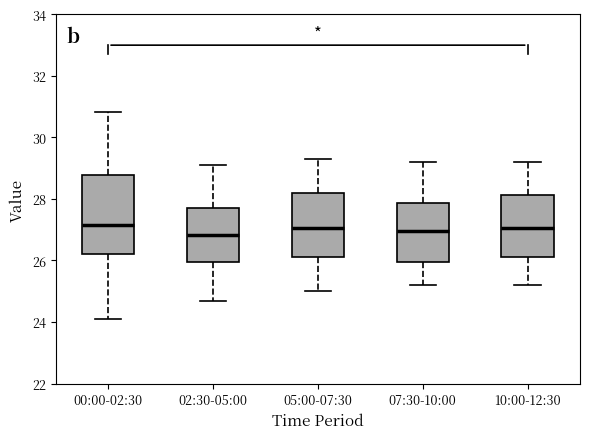

Comparing the boxes themselves (not the whiskers), which one is the tallest?

00:00-02:30